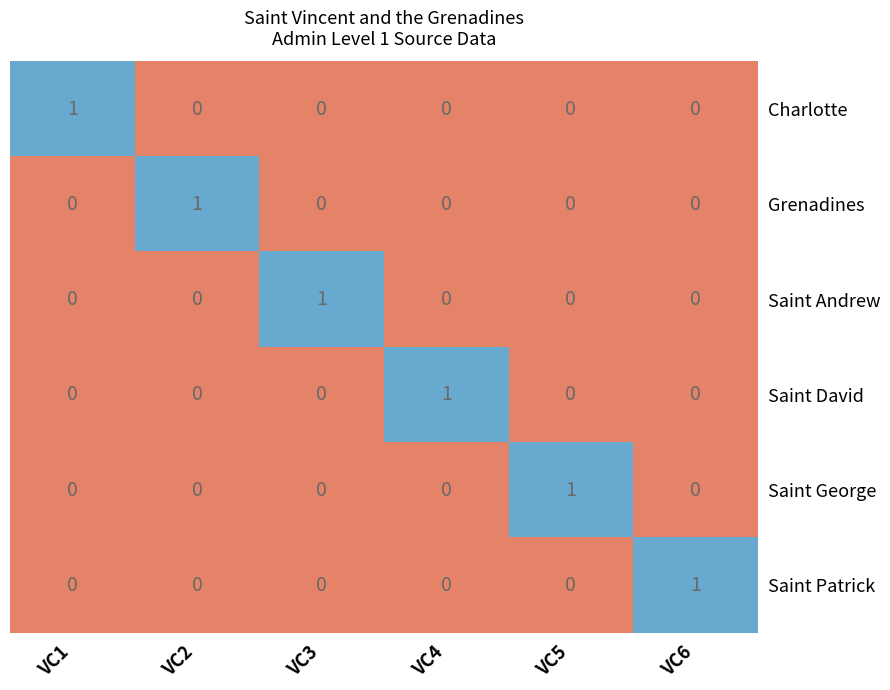

At how many categories does at least one series exceed 0?

6